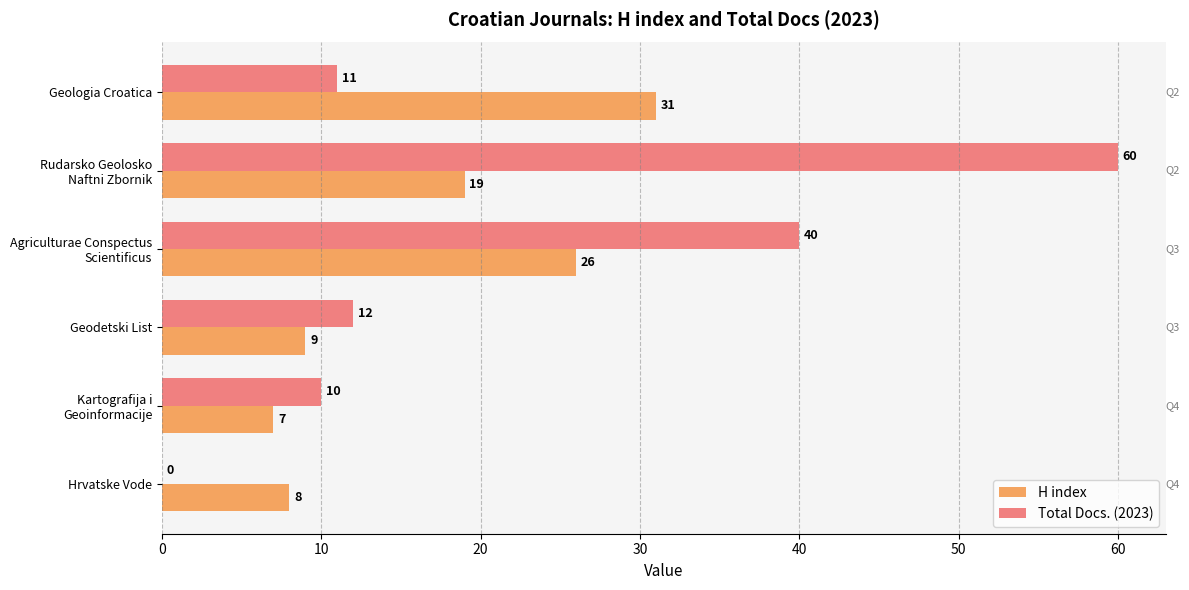

Is the value of H index at Hrvatske Vode greater than the value of Total Docs. (2023) at Geodetski List?

No